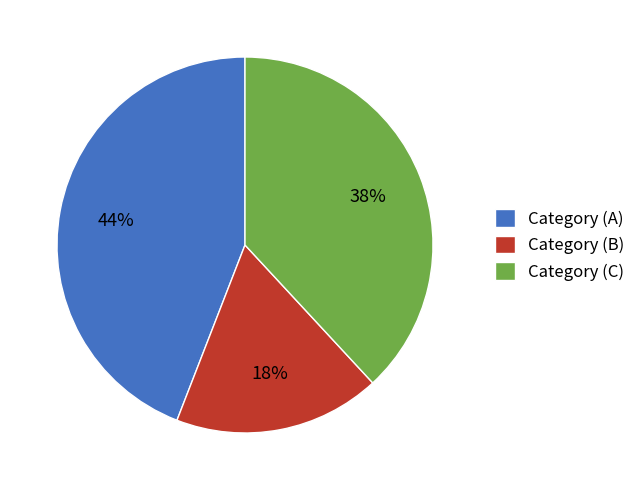

To the nearest percent, what percentage of the pie is Category (A)?

44%